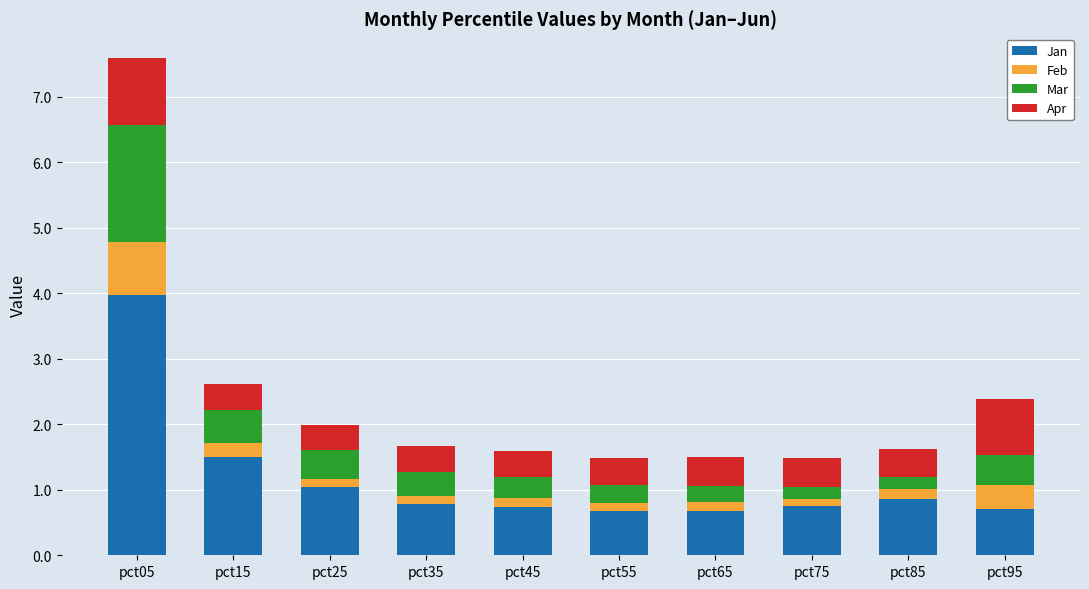

What is the average value of the Jan series?

1.2